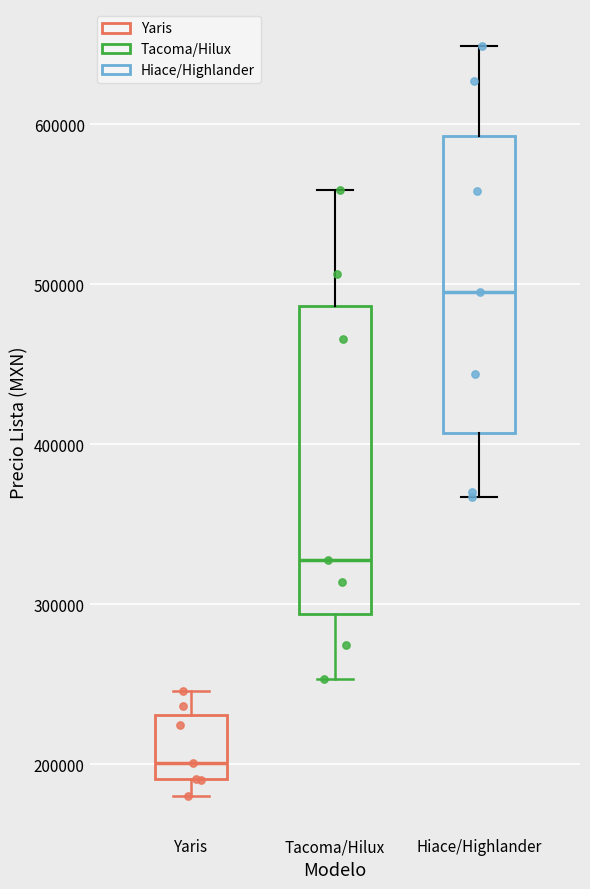

Reading left to right, transcribe this box plot: for each box, give where its median line is, the range the box spans, and where its two whiskers end, as read against the y-axis. The values are not printed on the chart, so give them approximately, as read against the axis.

Yaris: median 200000, box 190000 to 230000, whiskers 180000 to 250000
Tacoma/Hilux: median 330000, box 290000 to 490000, whiskers 250000 to 560000
Hiace/Highlander: median 500000, box 410000 to 590000, whiskers 370000 to 650000